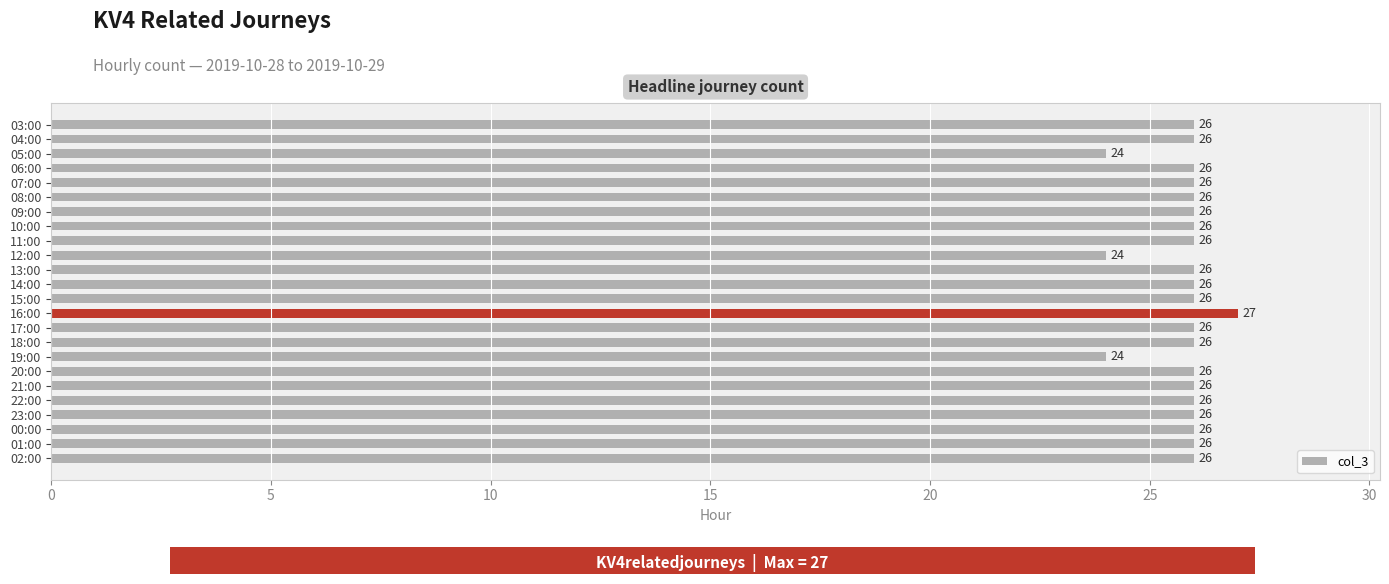

Read the value at 02:00.

26